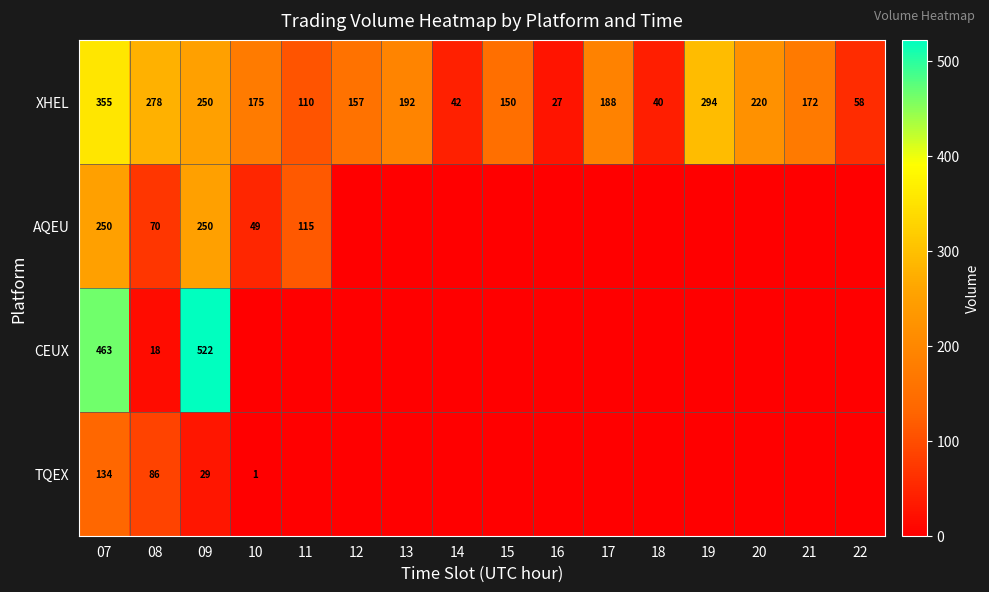

At which category does the chart reach its peak across all series?

09